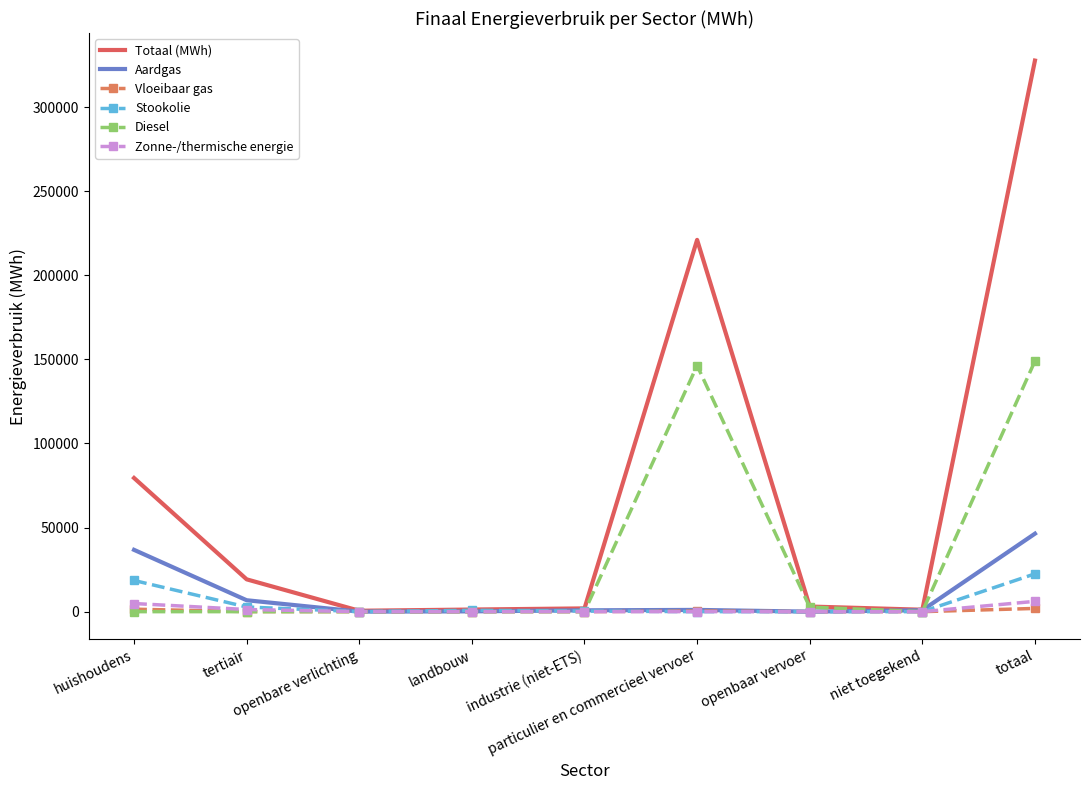

Between particulier en commercieel vervoer and totaal, which series saw the biggest shift?

Totaal (MWh)